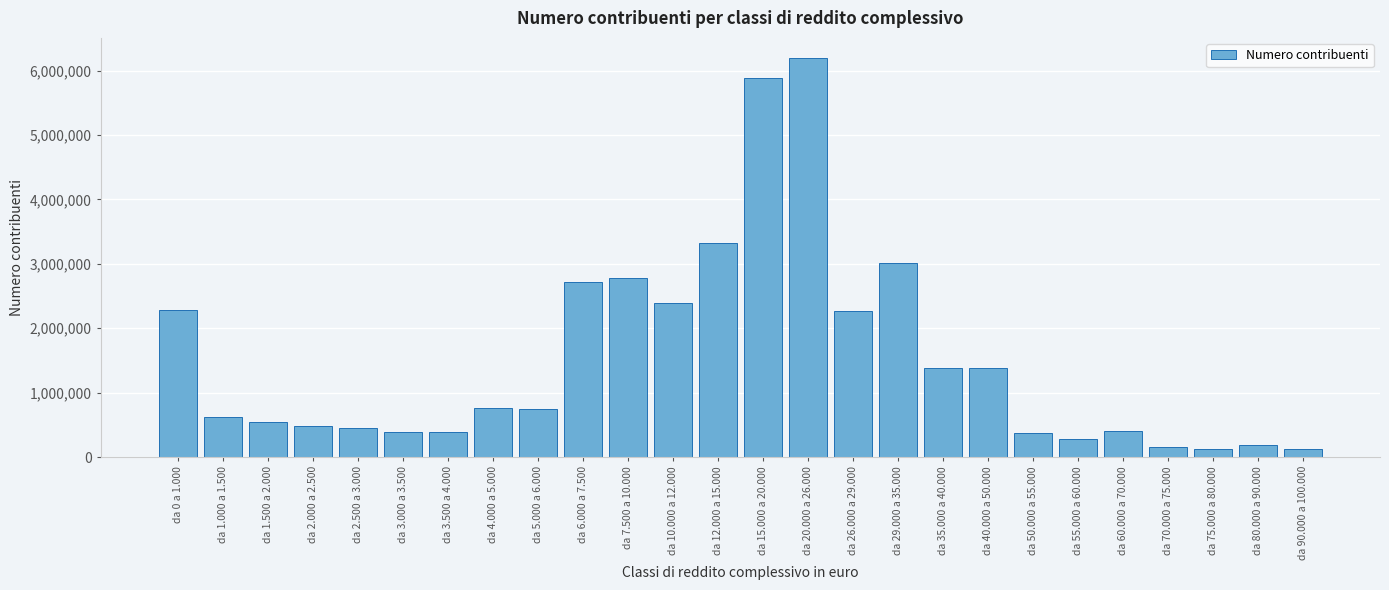

At which label is the value closest to 3163513?

da 29.000 a 35.000